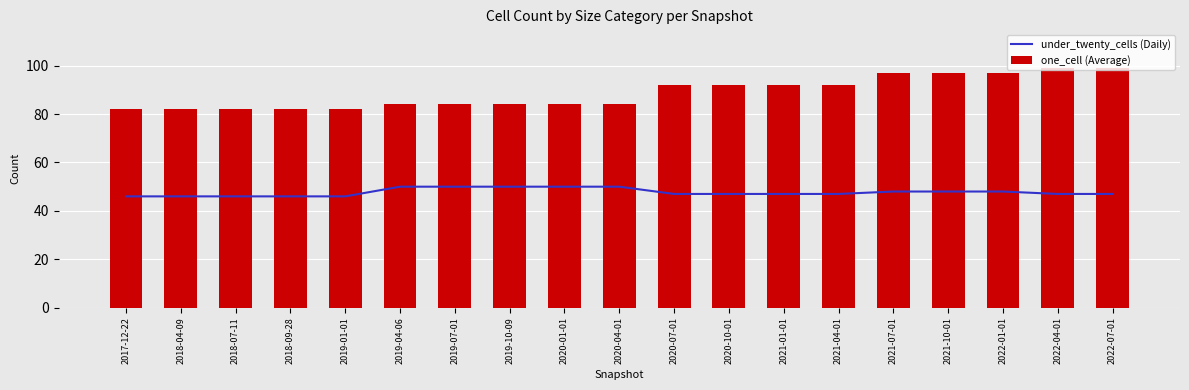

At which label does under_twenty_cells first exceed 84?

2020-07-01